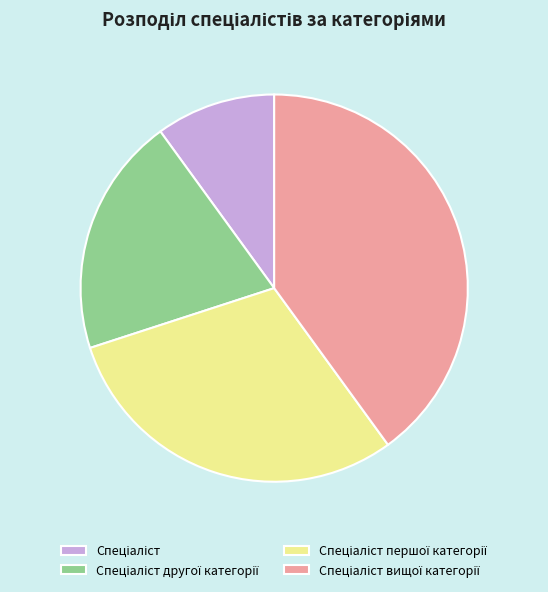

Is there a majority slice in this chart?

No